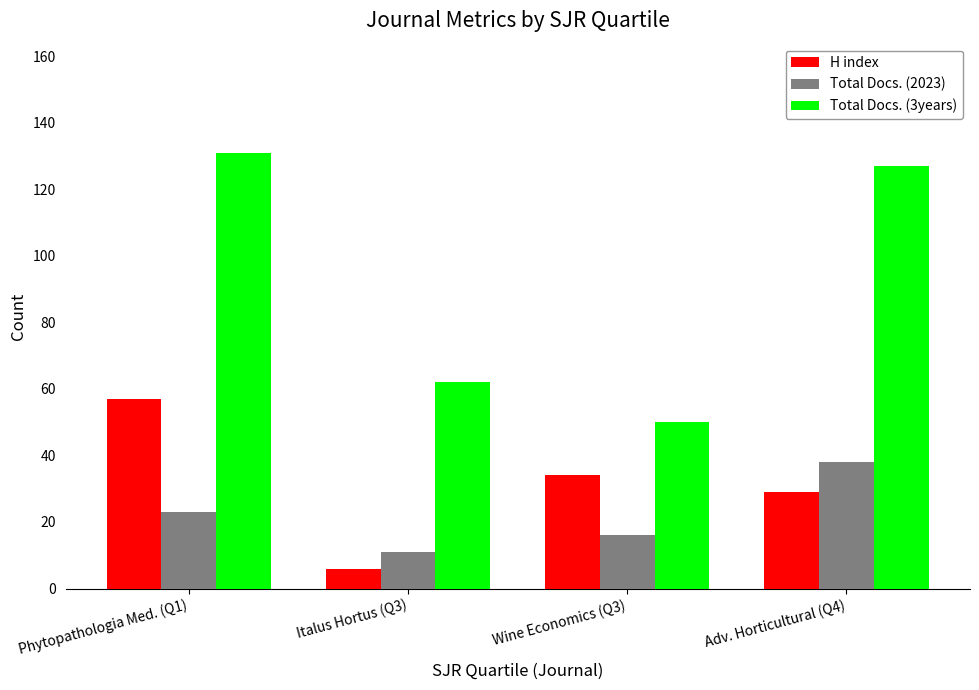

Reading left to right, list all the values displayed in this chart.

H index: 57	6	34	29
Total Docs. (2023): 23	11	16	38
Total Docs. (3years): 131	62	50	127